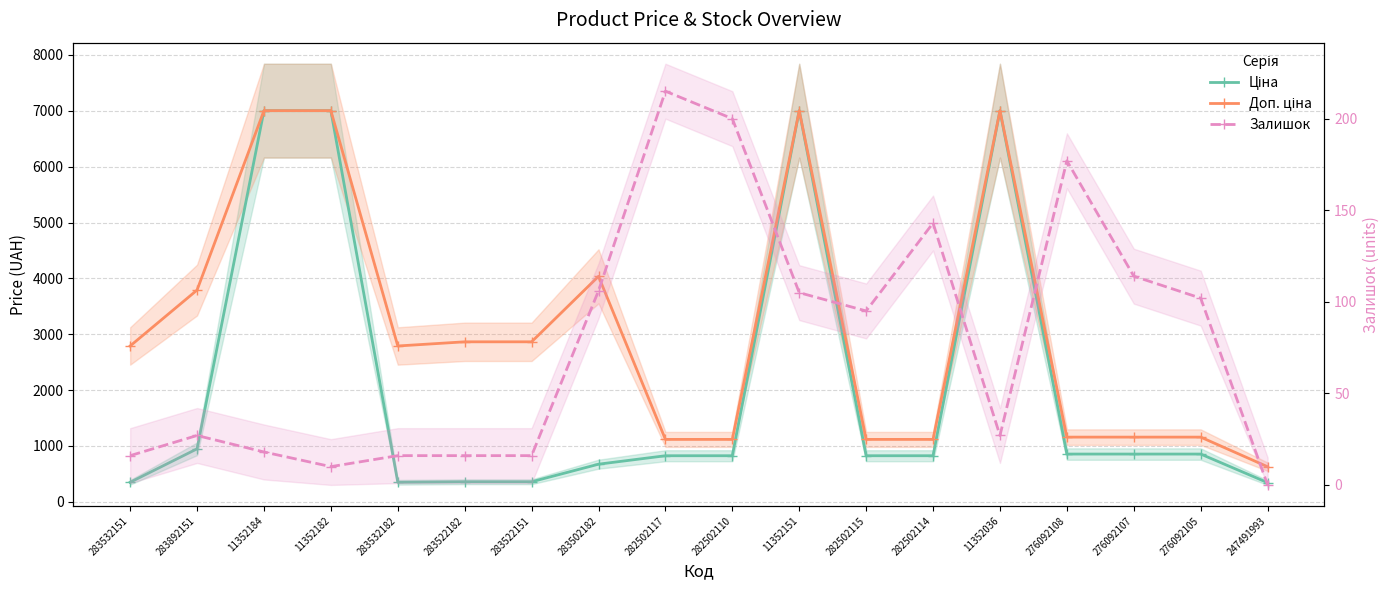

List the series in order of their overall mean, lowest first.

Залишок, Ціна, Доп. ціна